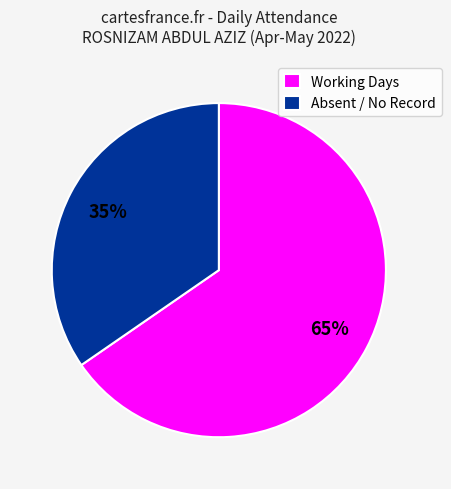

What is the largest slice in the pie chart?

Working Days